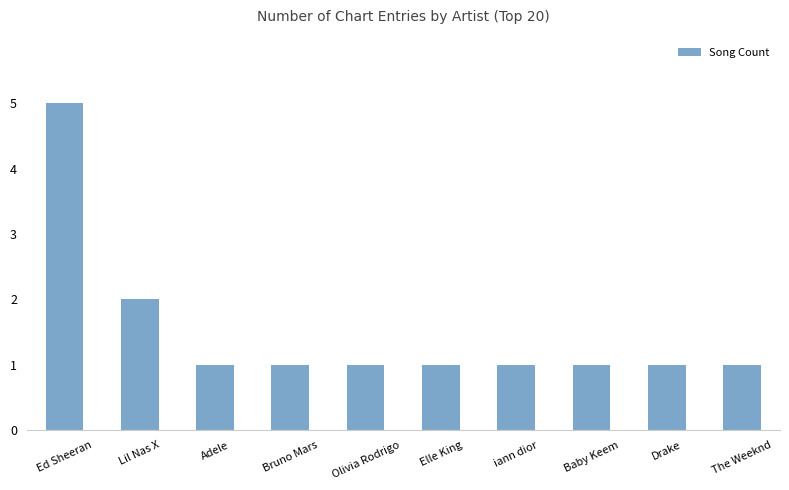

True or false: the data shows 0 at Drake.

False